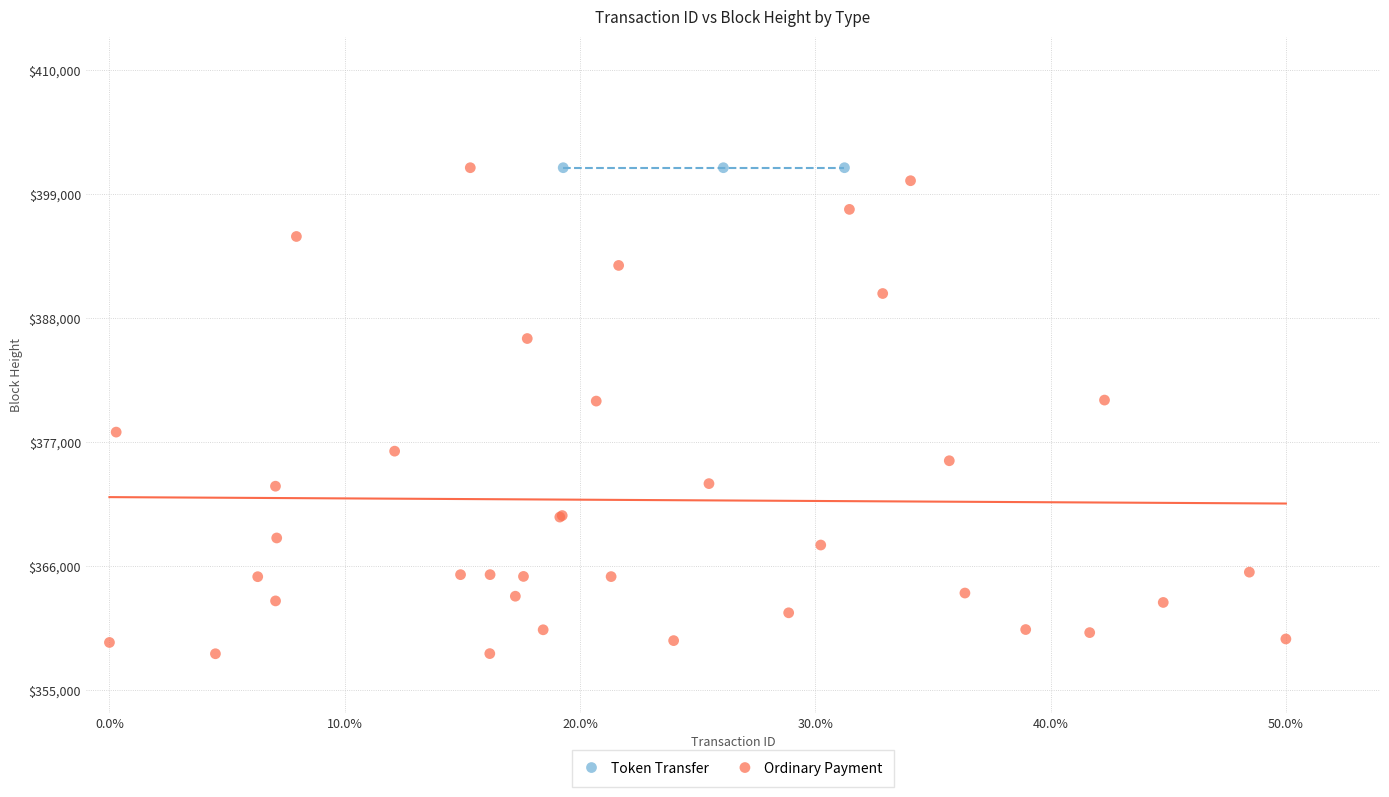

Which series contains the lowest Y value?

Ordinary Payment